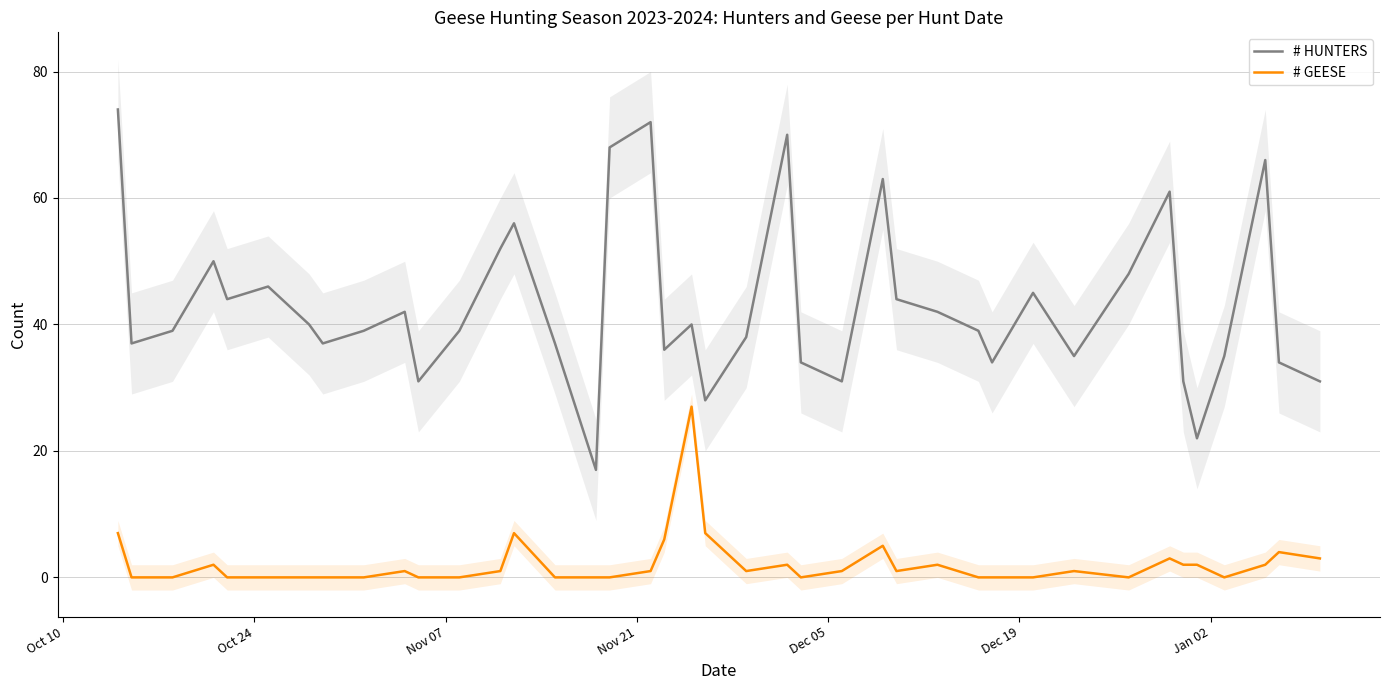

How many categories are shown in the chart?

40